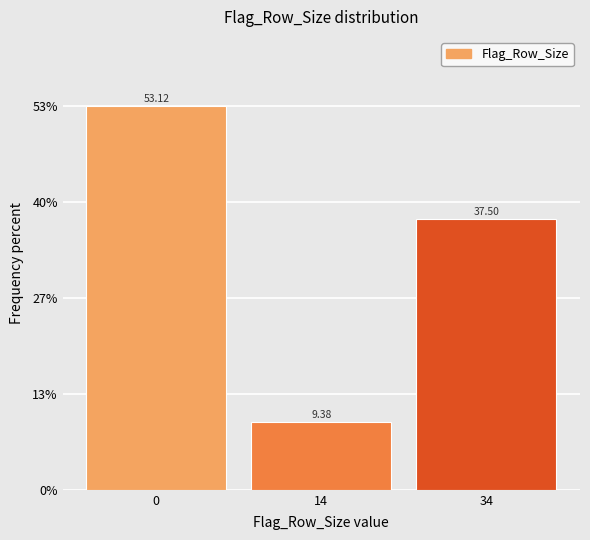

Rank the categories by value from highest to lowest.

0, 34, 14